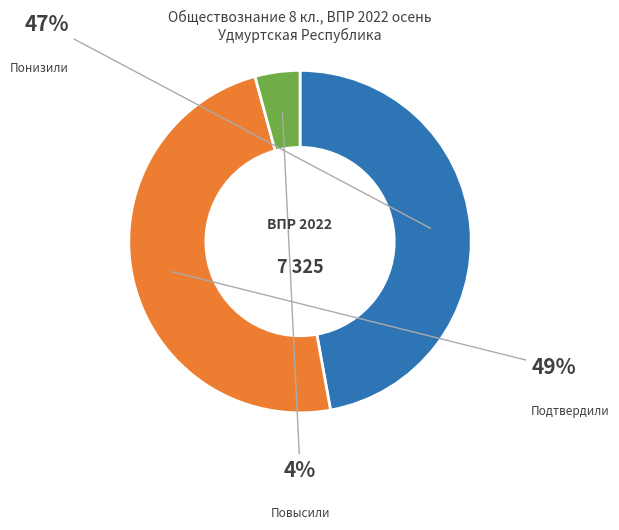

The Понизили slice represents 53% of the pie. True or false?

False